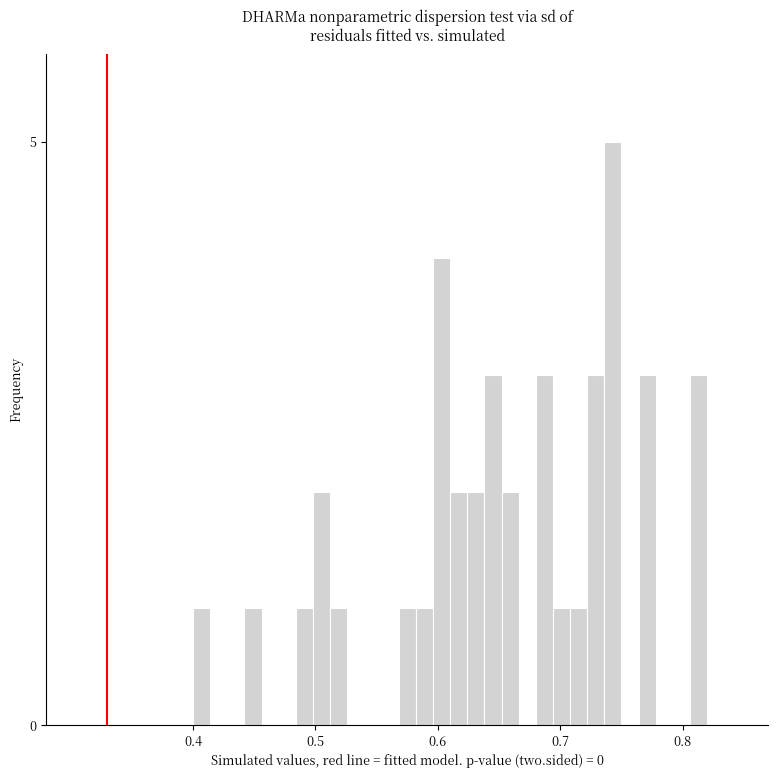

Around what value on the x-axis is the tallest bar? Give the approximate position of its centre, as read against the axis.

0.74